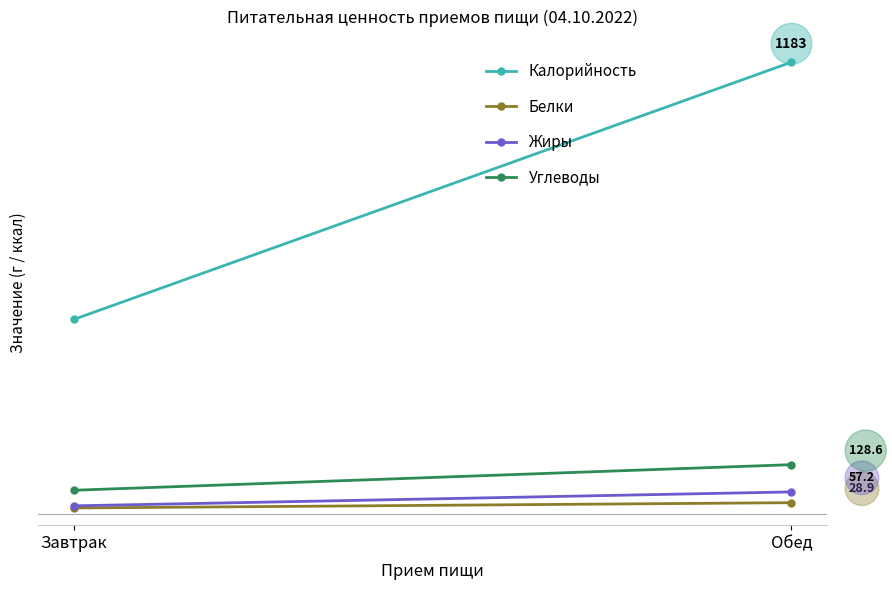

What is the difference between the Калорийность values at Завтрак and Обед?

674.3